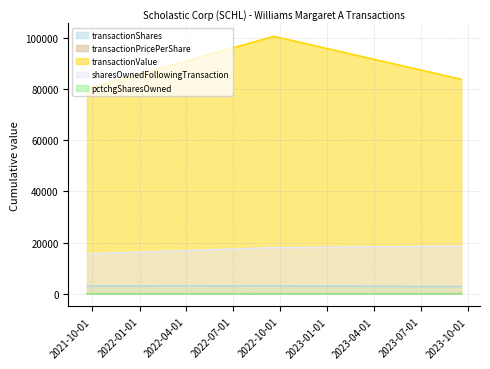

What position from the right is 2023-09-18?

1